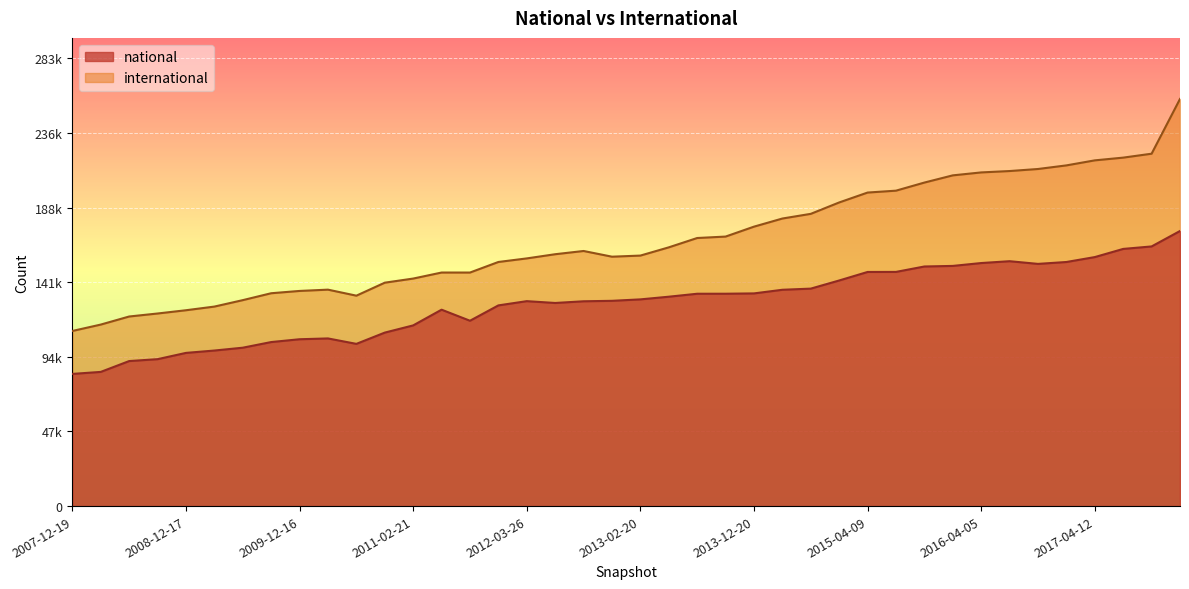

What is the label of the 8th point from the left?

2009-09-25